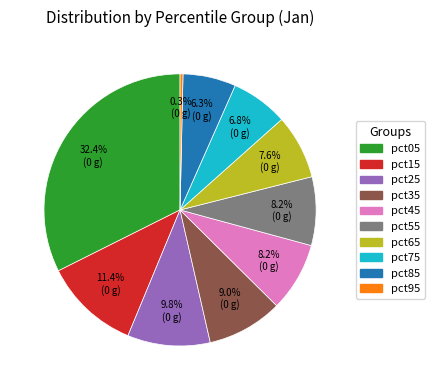

Does pct85 represent more than half of the total?

No